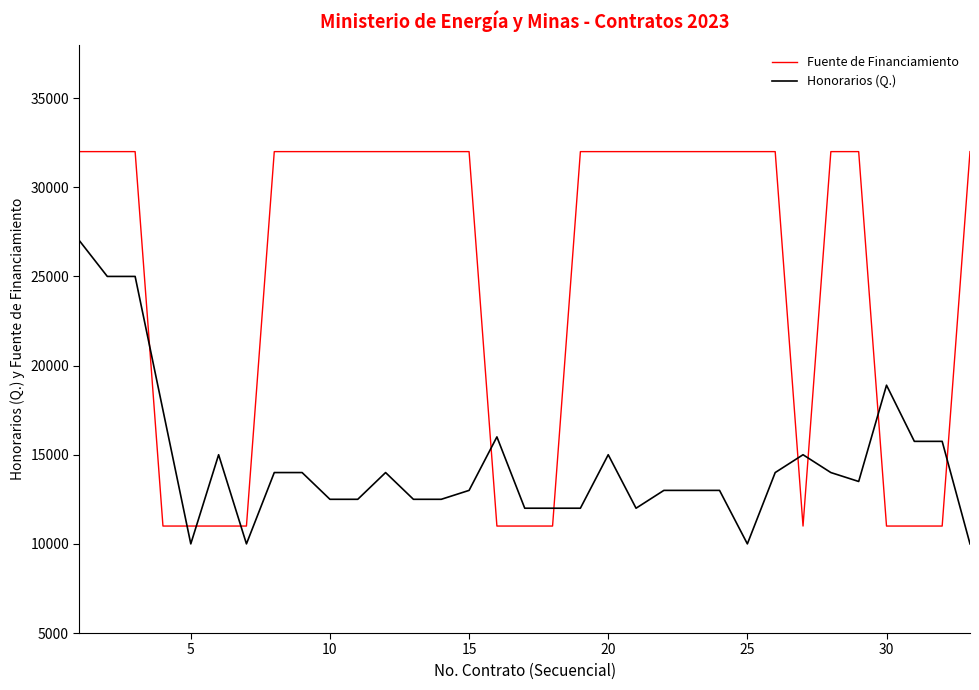

Reading left to right, extract all data points from this chart.

Fuente de Financiamiento: 32000	32000	32000	11000	11000	11000	11000	32000	32000	32000	32000	32000	32000	32000	32000	11000	11000	11000	32000	32000	32000	32000	32000	32000	32000	32000	11000	32000	32000	11000	11000	11000	32000
Honorarios (Q.): 27000	25000	25000	17500	10000	15000	10000	14000	14000	12500	12500	14000	12500	12500	13000	16000	12000	12000	12000	15000	12000	13000	13000	13000	10000	14000	15000	14000	13500	18900	15750	15750	10000